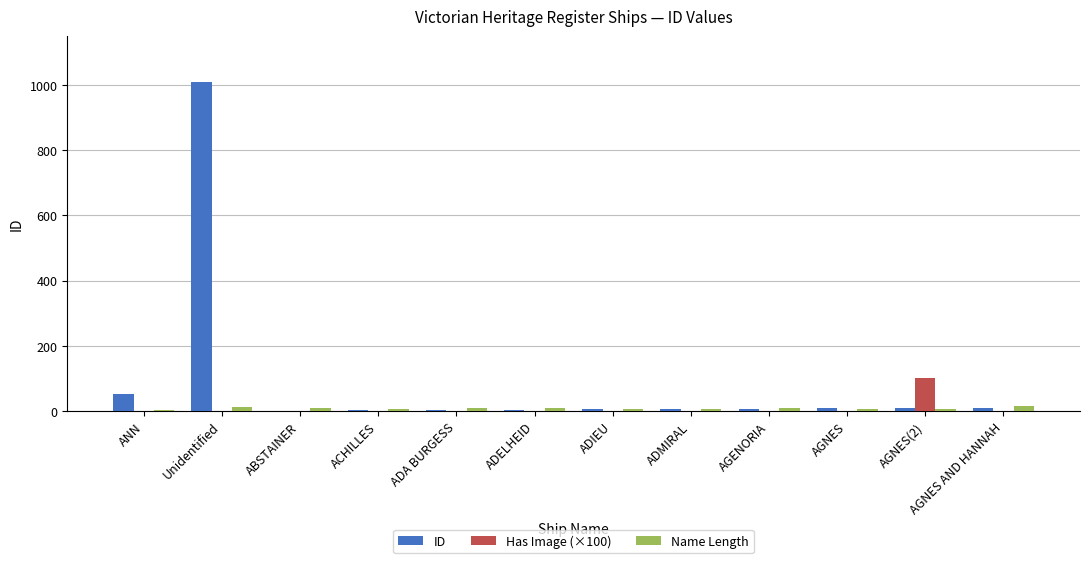

The value of Has Image (×100) at ANN is -39. True or false?

False